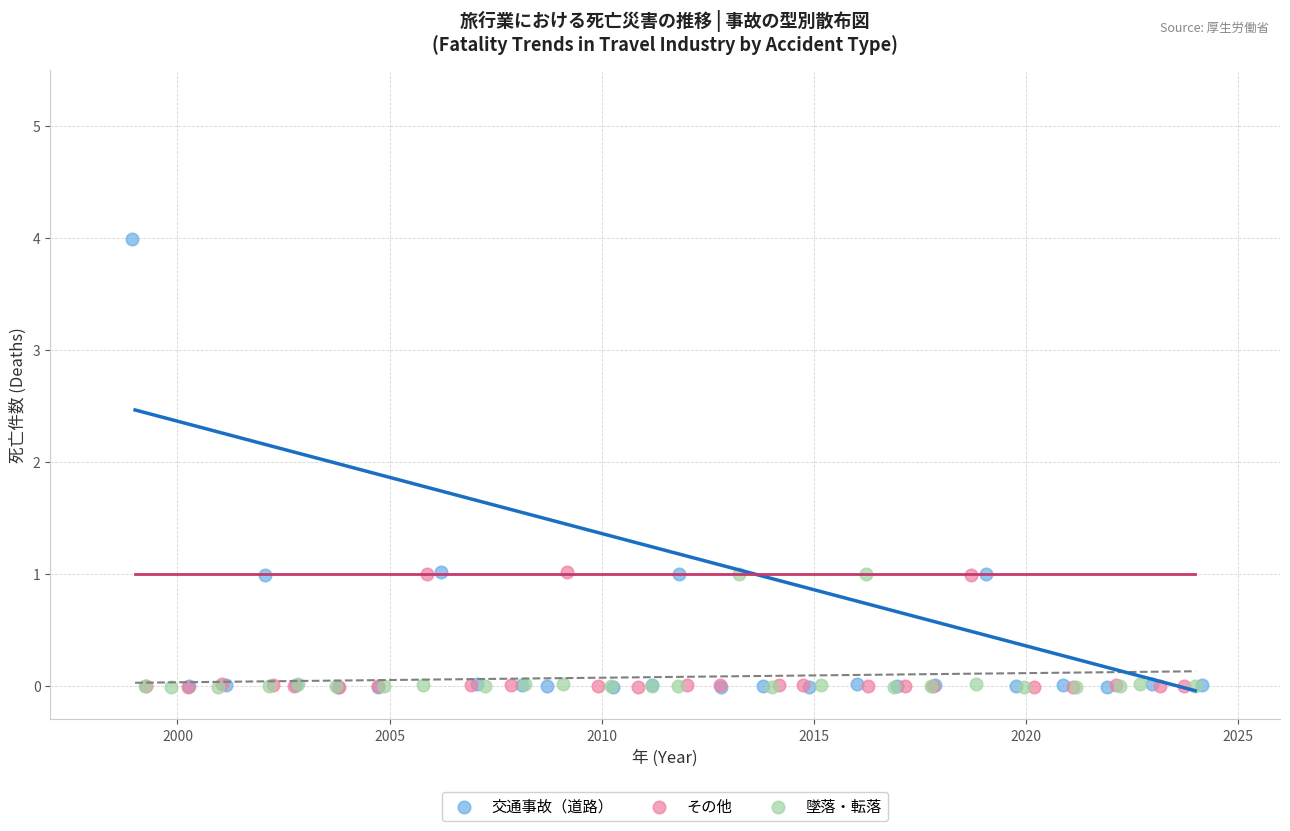

Which series has the widest spread of Y values?

交通事故（道路）